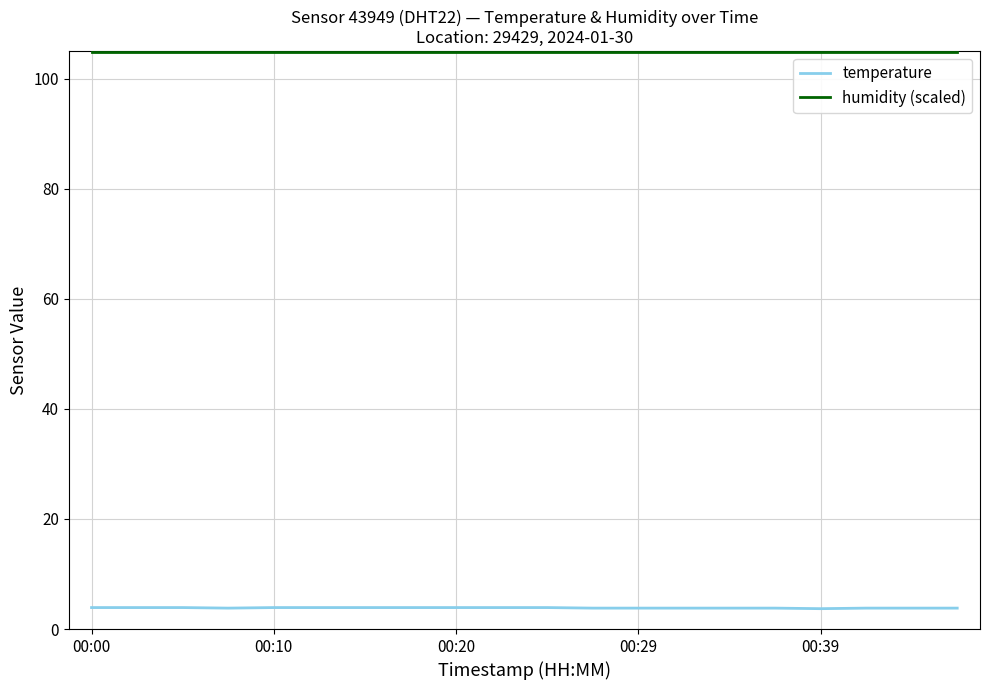

True or false: humidity (scaled) and temperature cross at least once.

False